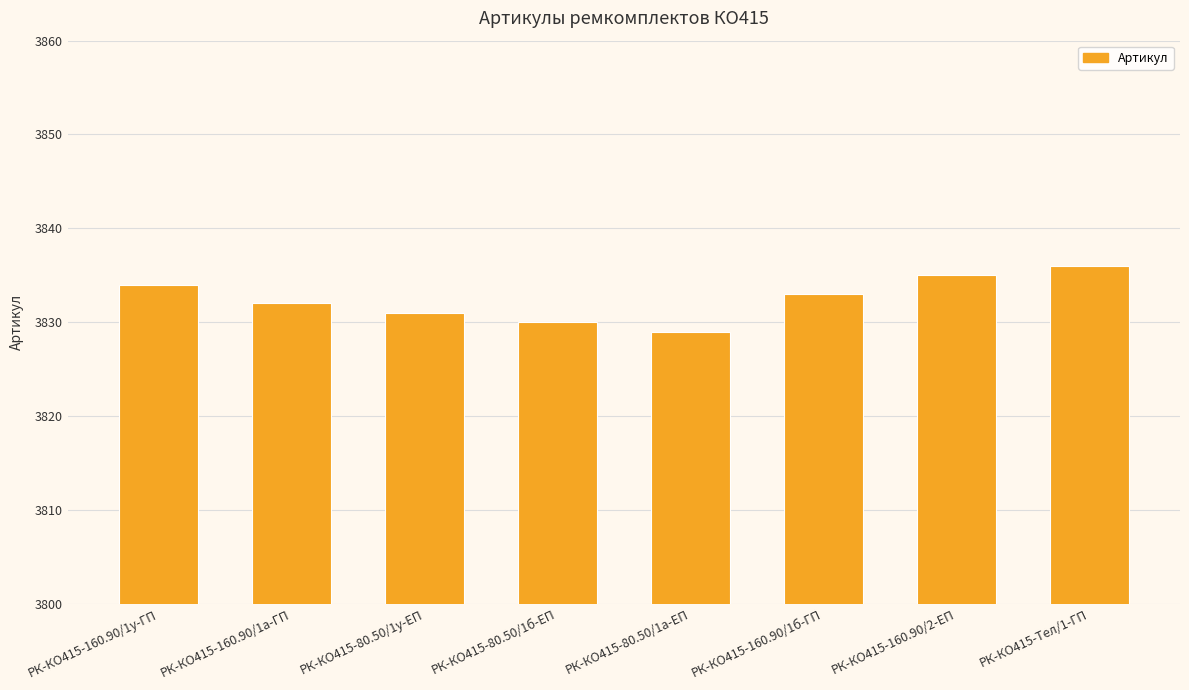

What is the label of the 1st bar from the left?

РК-КО415-160.90/1у-ГП